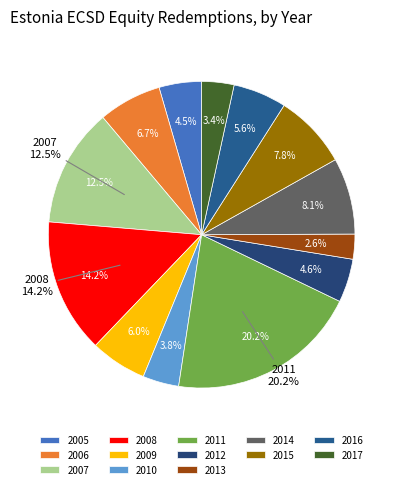

How many slices are in this pie chart?

13